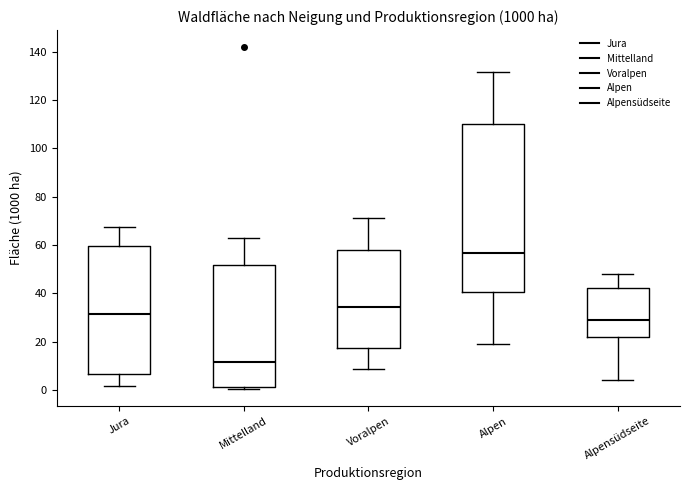

Which box has the lowest median line?

Mittelland